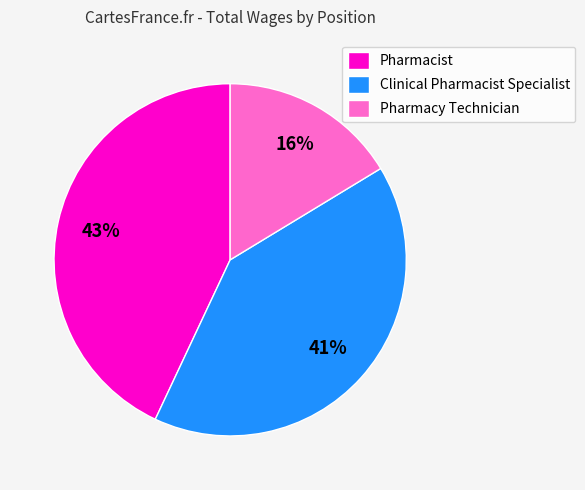

Do Pharmacy Technician and Pharmacist together represent more than half of the pie?

Yes